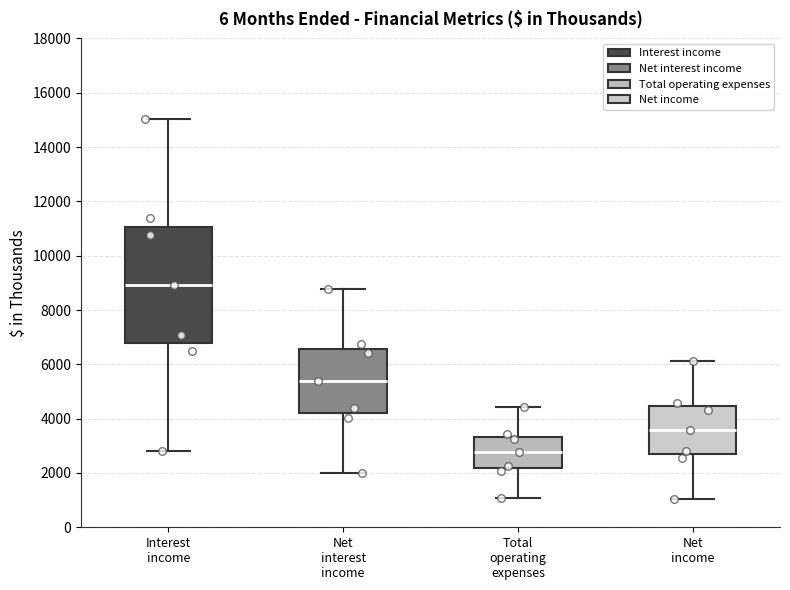

Comparing the boxes themselves (not the whiskers), which one is the tallest?

Interest income